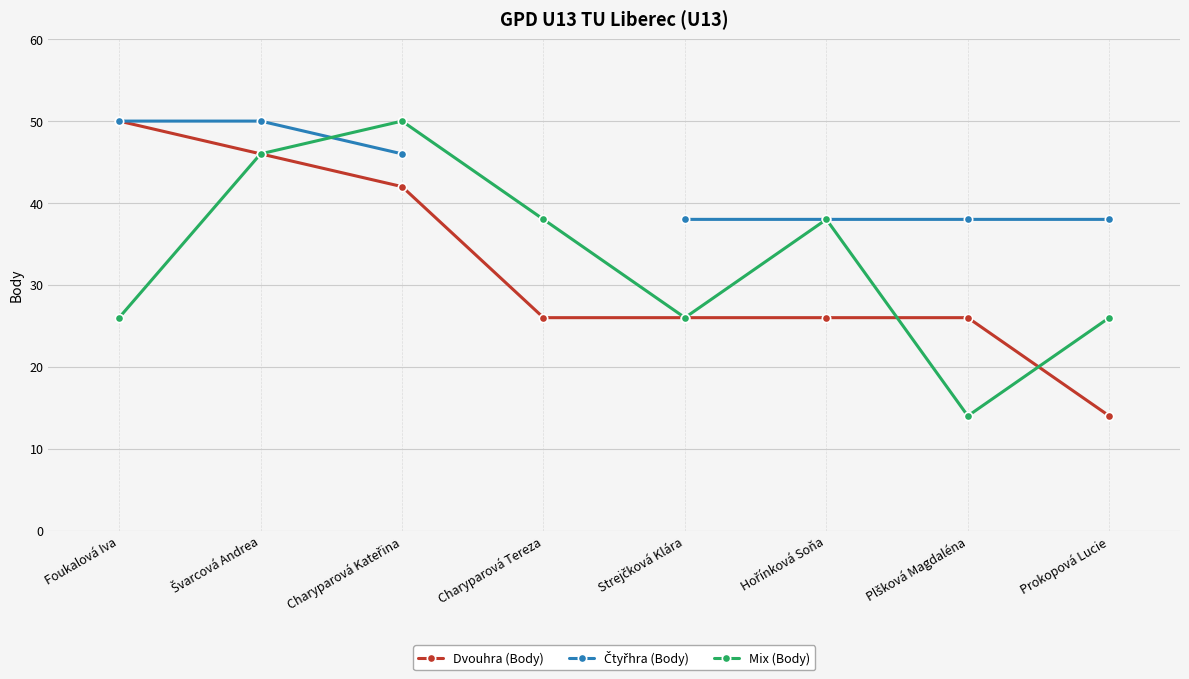

At which category is the sum across all series the highest?

Švarcová Andrea